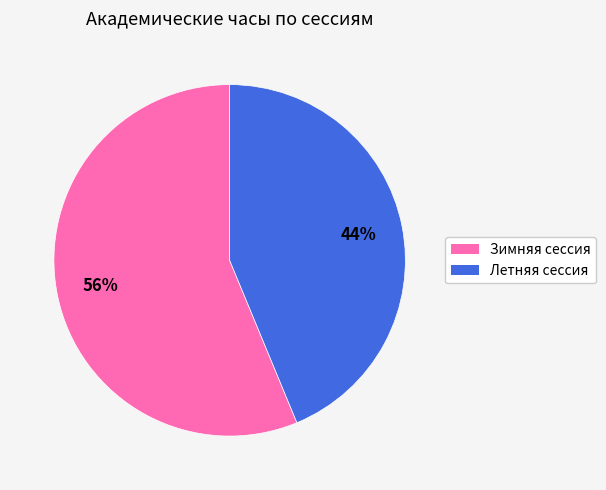

How many segments does this pie chart have?

2